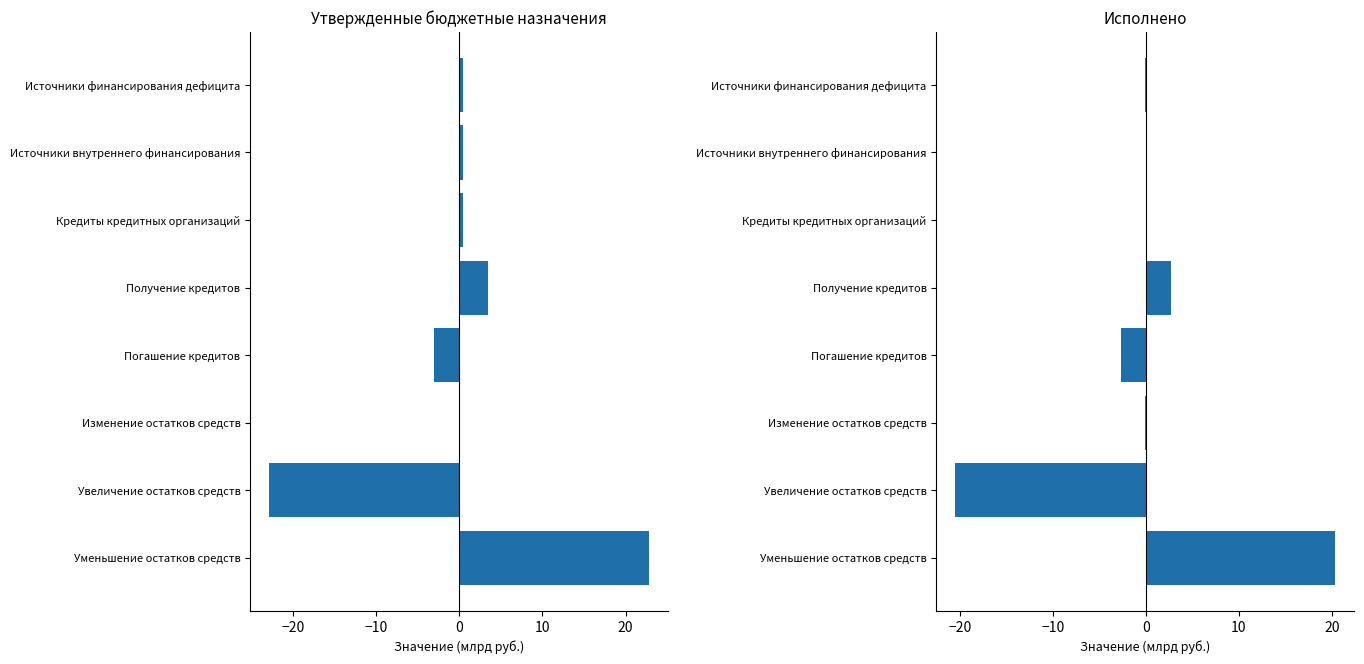

Are the bars grouped side by side (vs. stacked)?

Yes